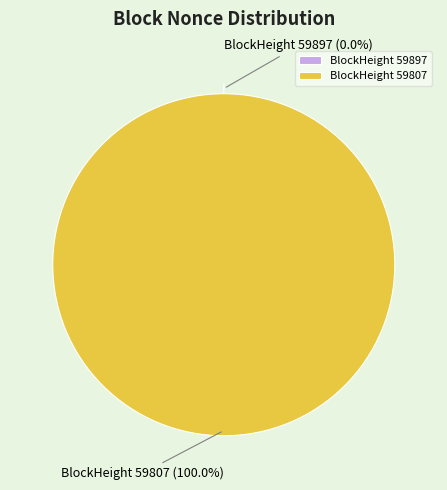

Which has a higher value, 59897 or 59807?

59807